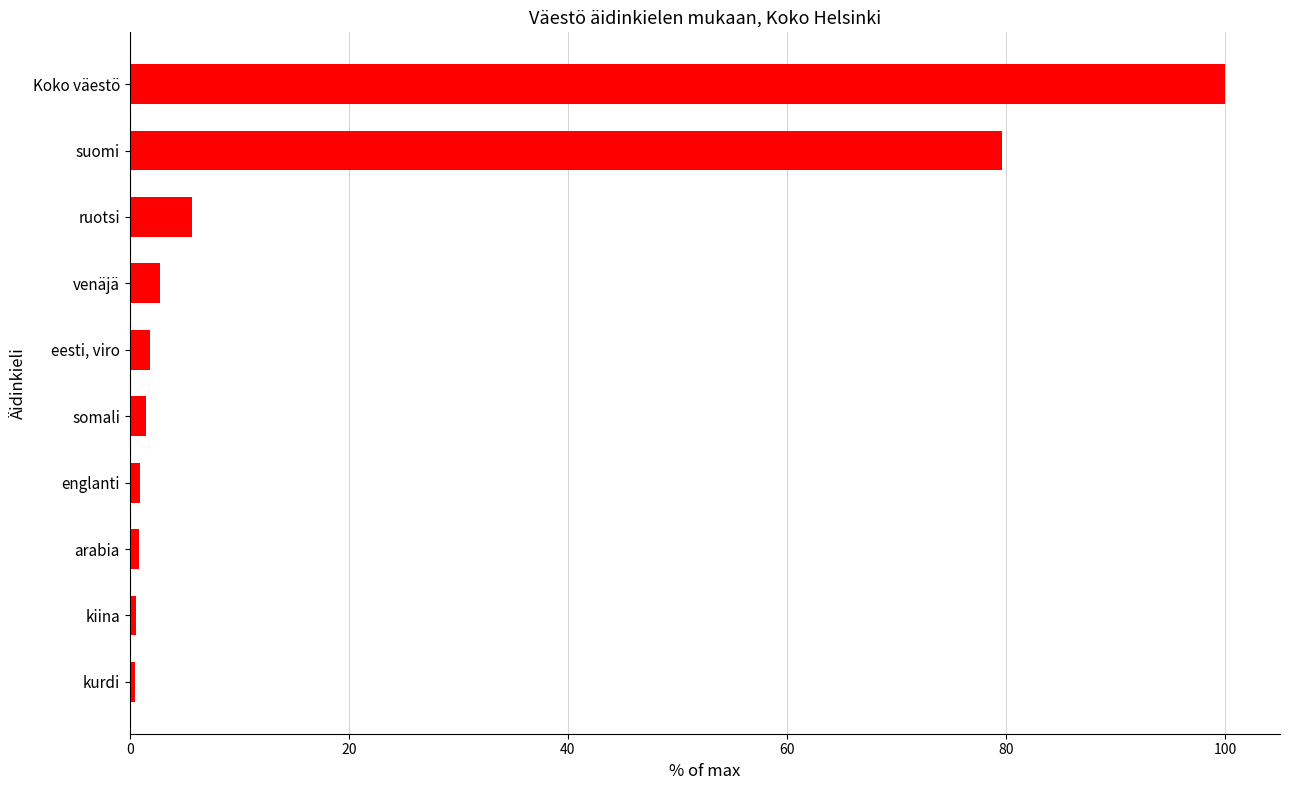

What is the difference between the maximum and minimum values?

99.5